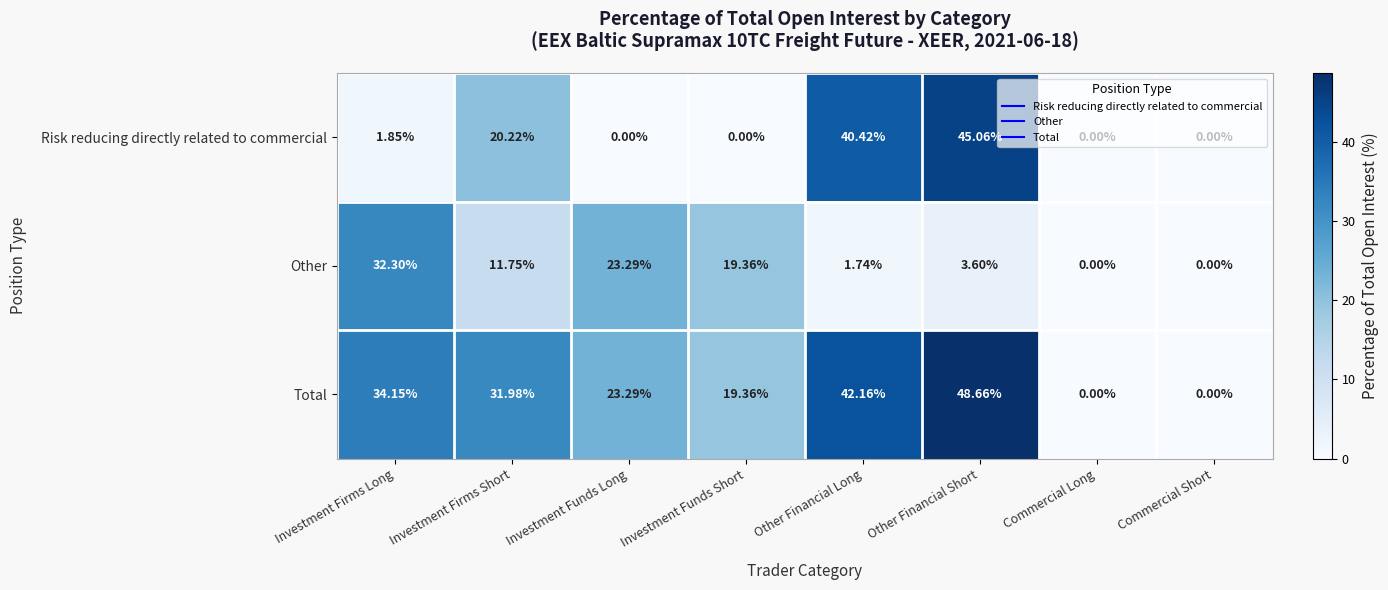

At which category is the sum across all series the highest?

Other Financial Short